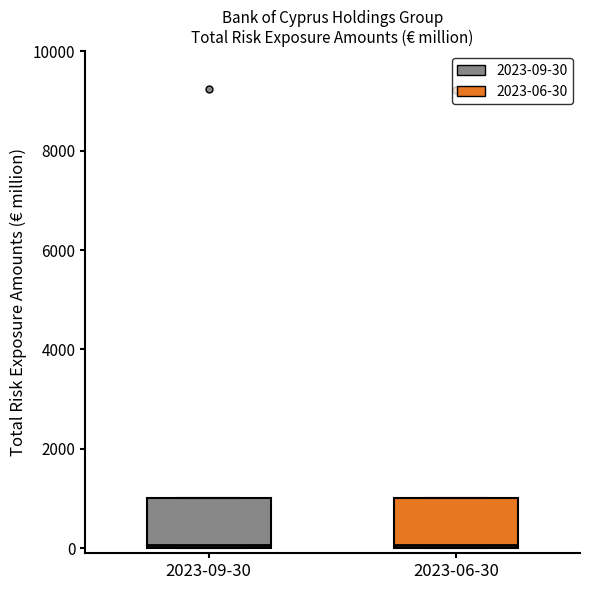

Reading left to right, transcribe this box plot: for each box, give where its median line is, the range the box spans, and where its two whiskers end, as read against the y-axis. The values are not printed on the chart, so give them approximately, as read against the axis.

2023-09-30: median 0, box 0 to 1000, whiskers 0 to 1000
2023-06-30: median 0, box 0 to 1000, whiskers 0 to 1000